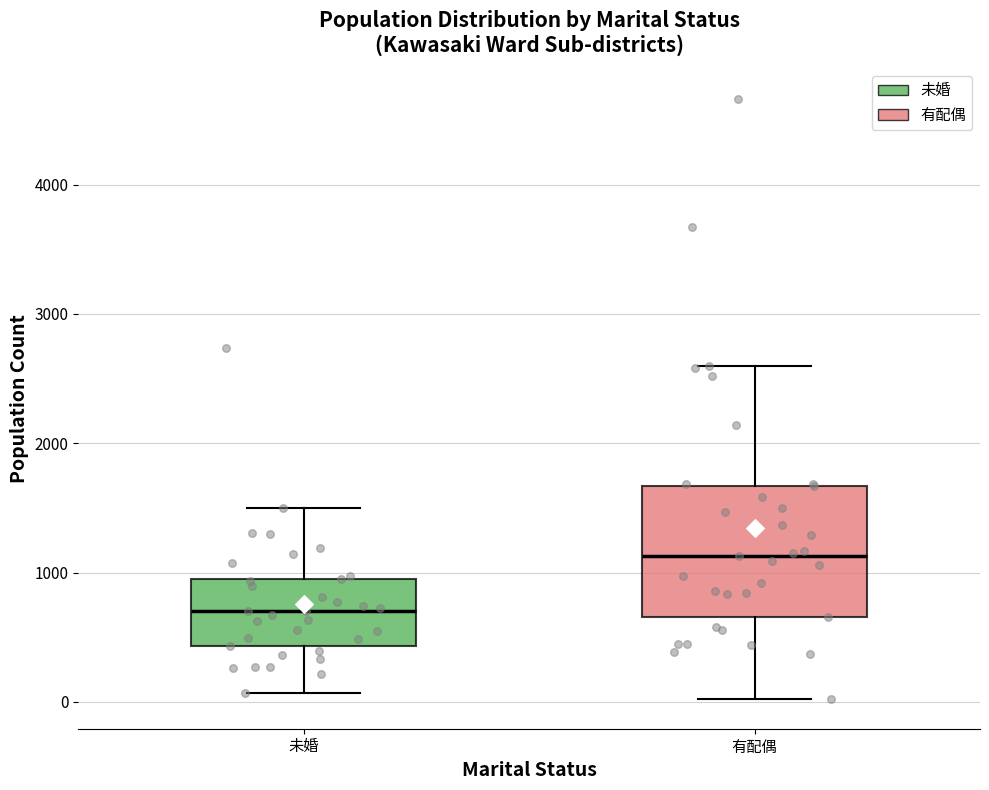

Which box has the highest median line?

有配偶